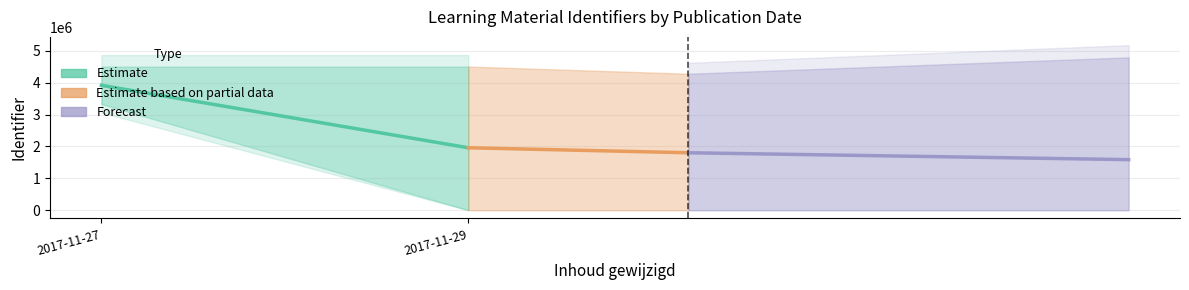

Rank the categories by Estimate based on partial data value from lowest to highest.

2017-11-29, 2017-11-27